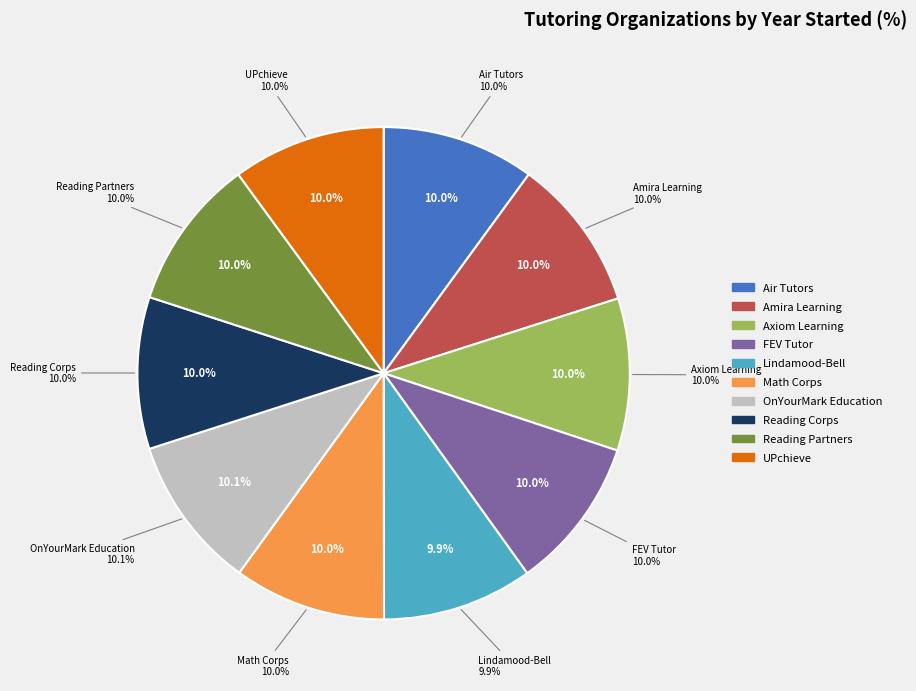

What percentage is NOT represented by Math Corps?

90.0%